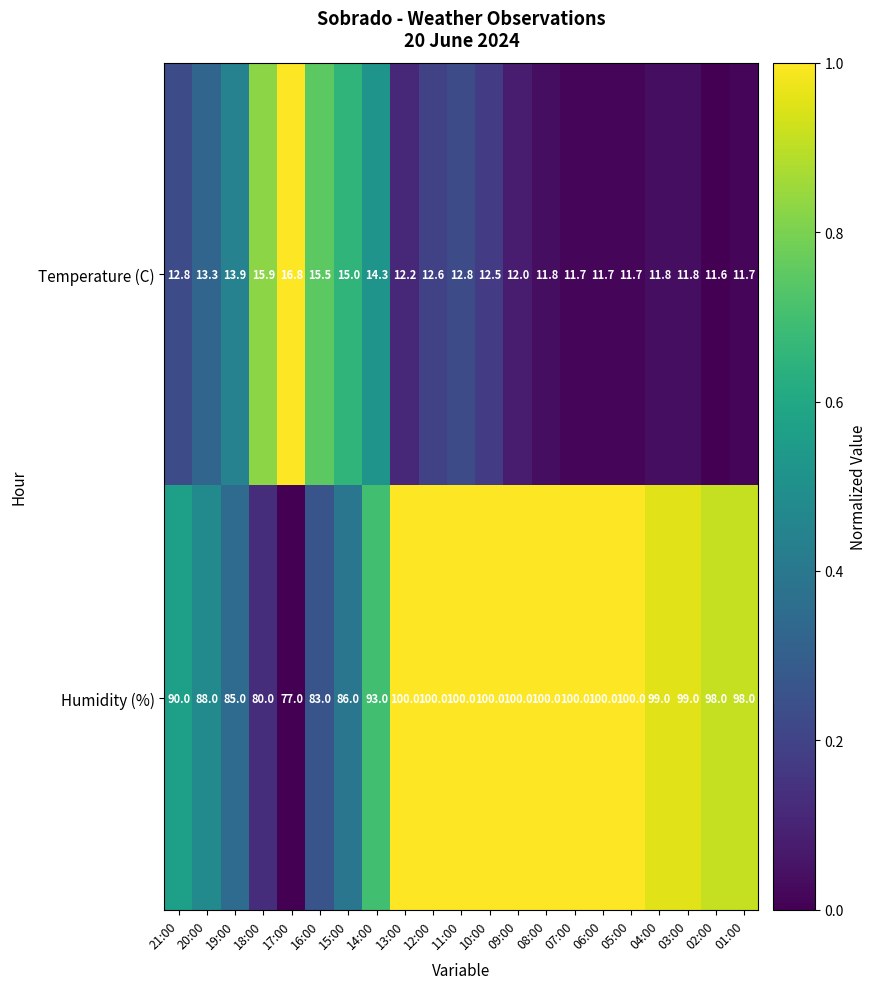

What is the difference between the Humidity (%) values at 17:00 and 16:00?

6.0